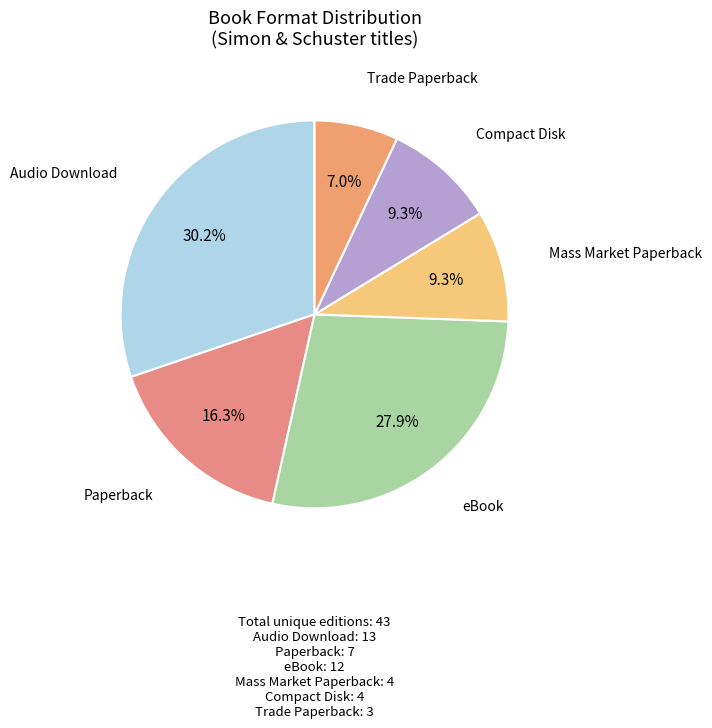

What is the ratio of the value at Mass Market Paperback to the value at Audio Download?

0.3